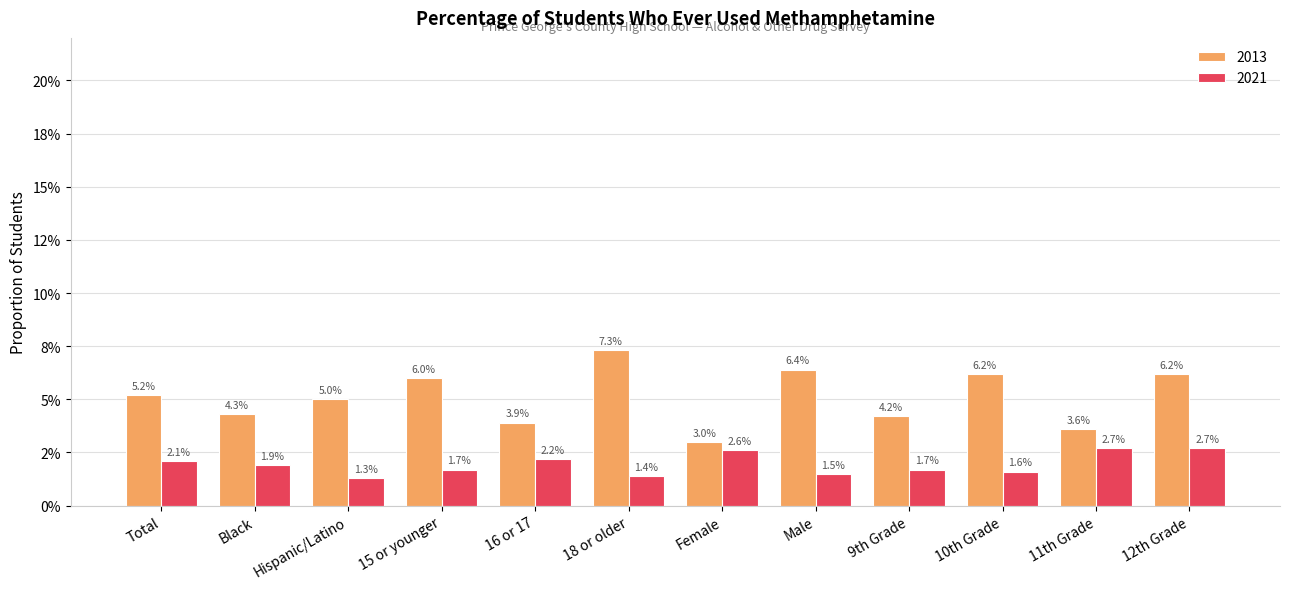

At which label does 2021 reach its minimum?

Hispanic/Latino